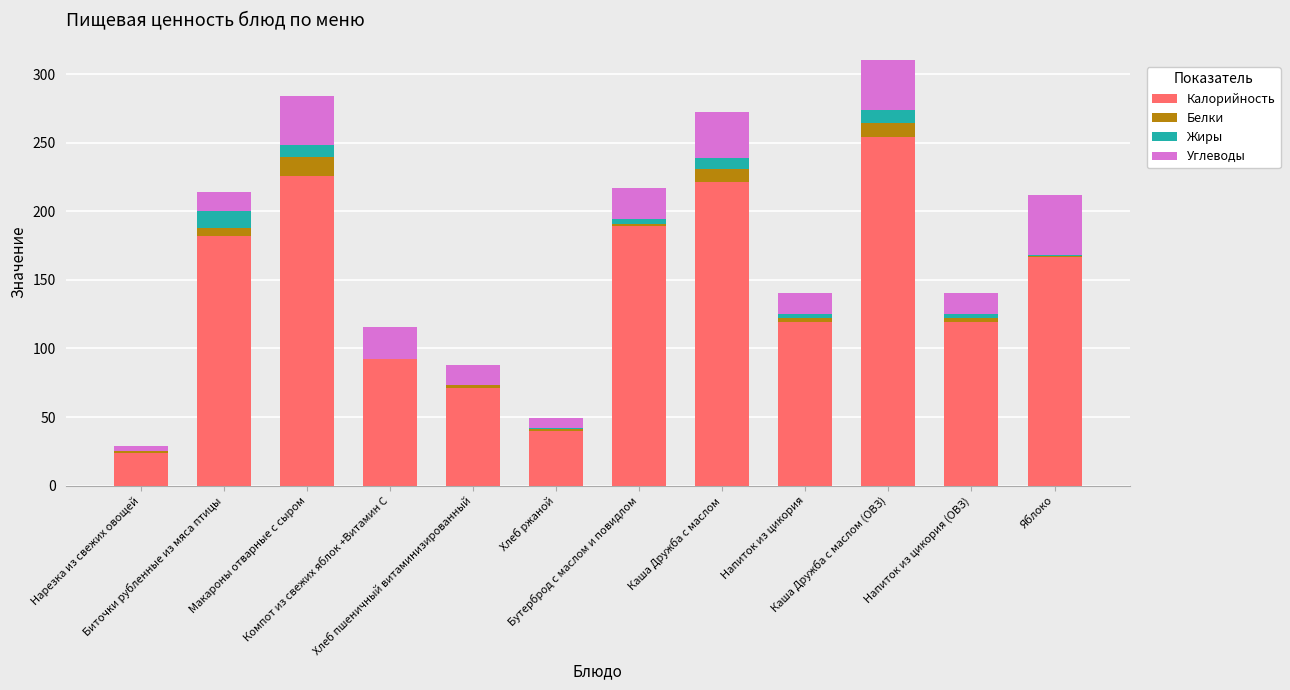

What is the highest value of the Калорийность series?

254.0